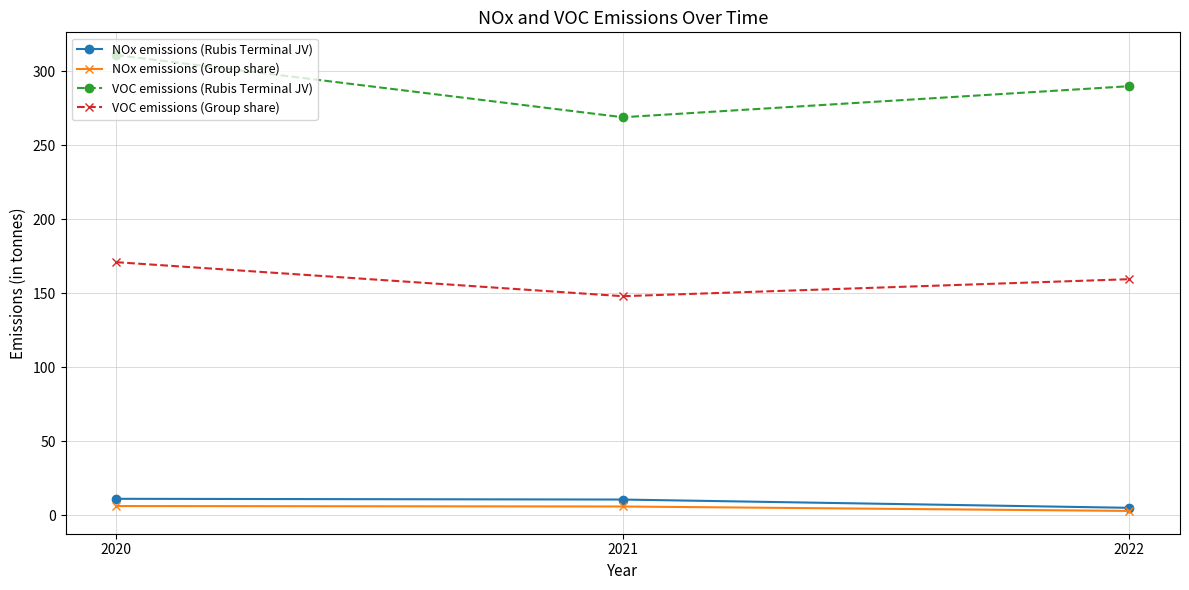

Which category has the lowest value in the NOx emissions (Group share) series?

2022